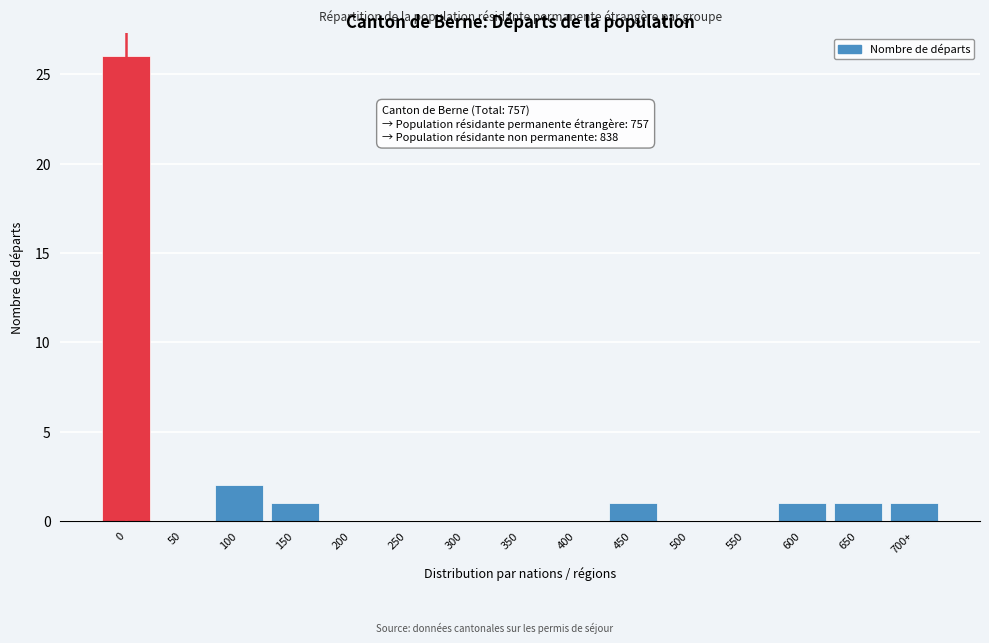

Reading right to left, extract all data points from this chart.

700+=1	650=1	600=1	550=0	500=0	450=1	400=0	350=0	300=0	250=0	200=0	150=1	100=2	50=0	0=26